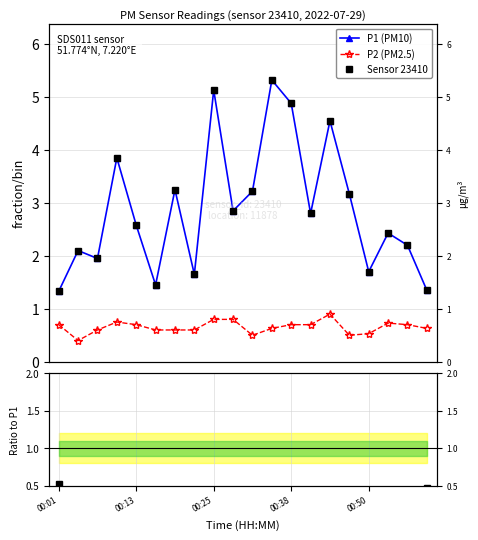

Which series changed the most between 8 and 9?

P1 (PM10)